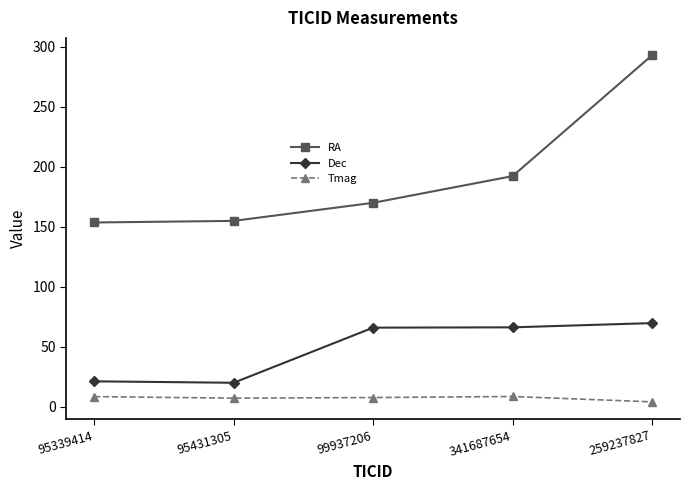

What is the average value of the RA series?

192.8